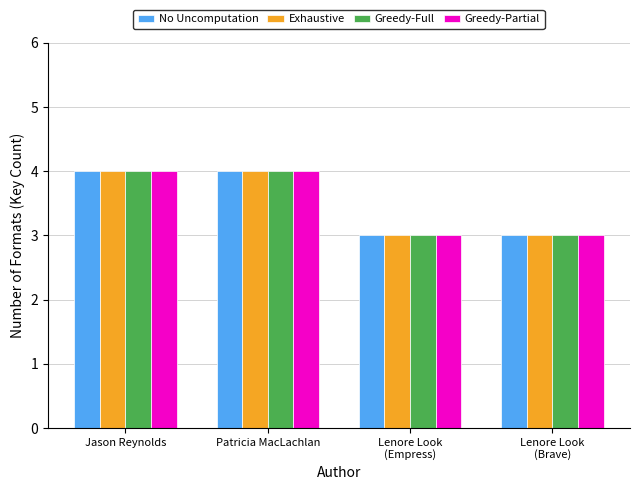

What is the total value across all series at Jason Reynolds?

16